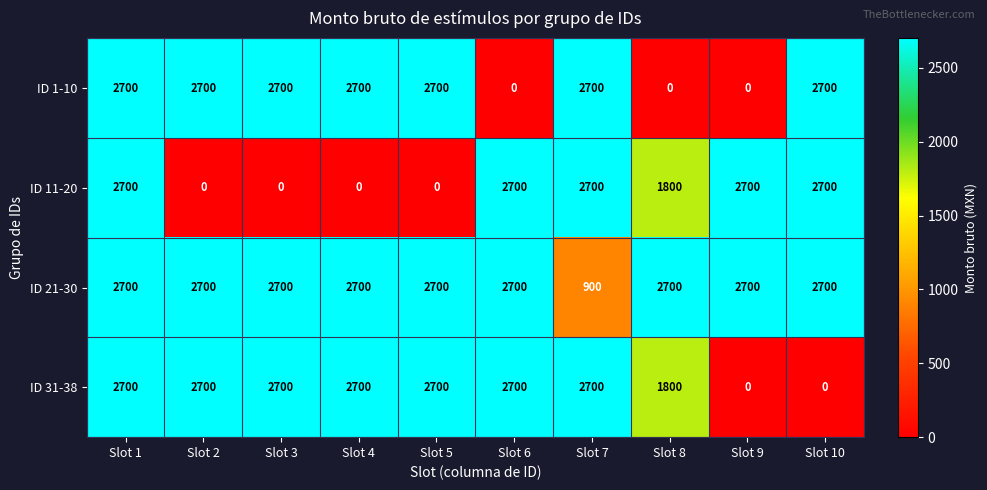

What is the difference between the second highest and second lowest values in the ID 11-20 series?

2700